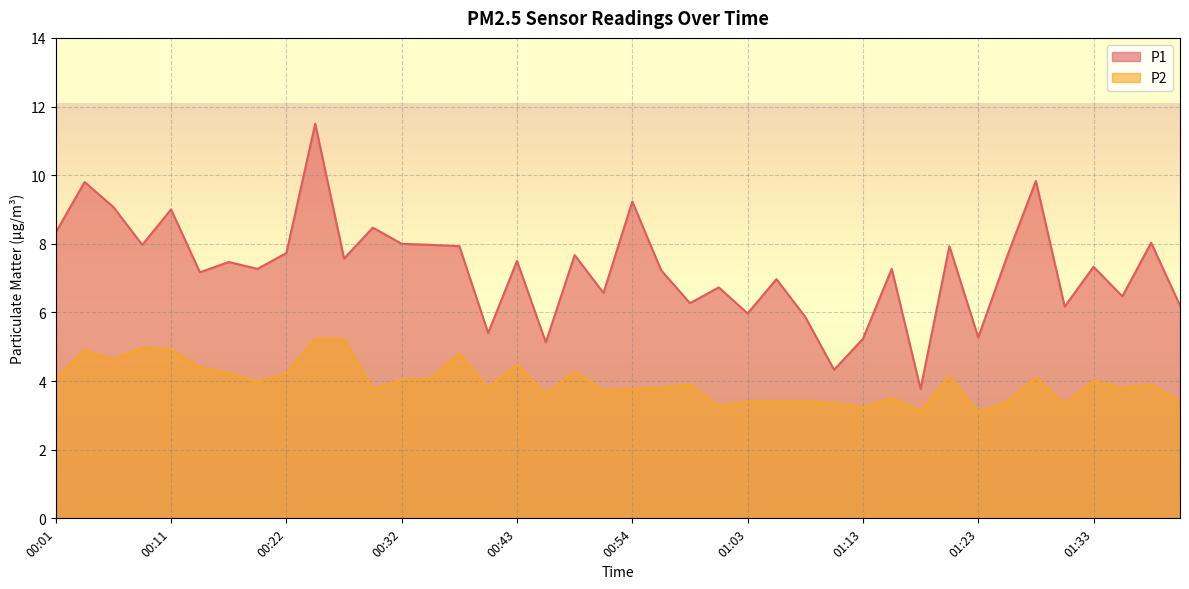

True or false: P1 and P2 cross at least once.

False